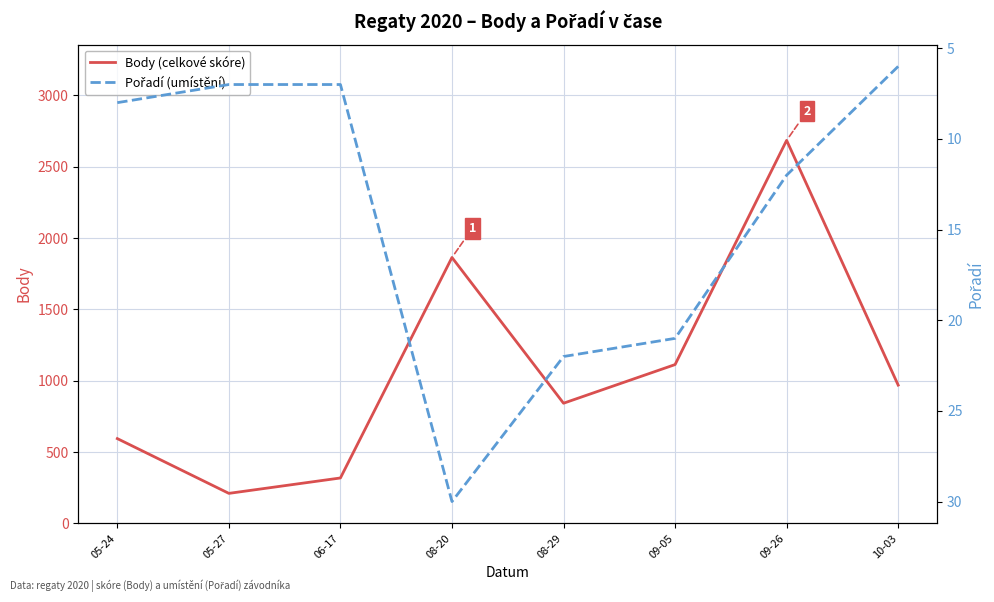

Is the value of Pořadí (umístění) at 05-27 greater than the value of Body (celkové skóre) at 09-26?

No